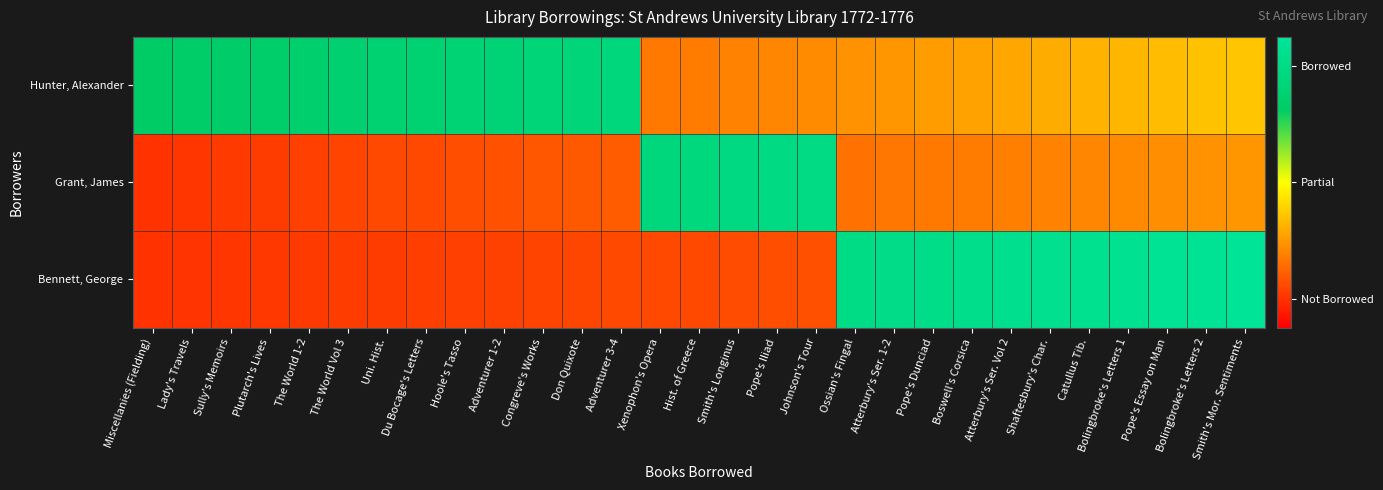

Reading left to right, extract all data points from this chart.

Hunter, Alexander: Miscellanies (Fielding)=0.8	Lady's Travels=0.8	Sully's Memoirs=0.8	Plutarch's Lives=0.8	The World 1-2=0.8	The World Vol 3=0.8	Uni. Hist.=0.8	Du Bocage's Letters=0.8	Hoole's Tasso=0.8	Adventurer 1-2=0.8	Congreve's Works=0.8	Don Quixote=0.8	Adventurer 3-4=0.9	Xenophon's Opera=0.2	Hist. of Greece=0.2	Smith's Longinus=0.3	Pope's Iliad=0.3	Johnson's Tour=0.3	Ossian's Fingal=0.3	Atterbury's Ser. 1-2=0.3	Pope's Dunciad=0.3	Boswell's Corsica=0.3	Atterbury's Ser. Vol 2=0.3	Shaftesbury's Char.=0.3	Catullus Tib.=0.3	Bolingbroke's Letters 1=0.4	Pope's Essay on Man=0.4	Bolingbroke's Letters 2=0.4	Smith's Mor. Sentiments=0.4
Grant, James: Miscellanies (Fielding)=0.1	Lady's Travels=0.1	Sully's Memoirs=0.1	Plutarch's Lives=0.1	The World 1-2=0.1	The World Vol 3=0.1	Uni. Hist.=0.1	Du Bocage's Letters=0.1	Hoole's Tasso=0.2	Adventurer 1-2=0.2	Congreve's Works=0.2	Don Quixote=0.2	Adventurer 3-4=0.2	Xenophon's Opera=0.9	Hist. of Greece=0.9	Smith's Longinus=0.9	Pope's Iliad=0.9	Johnson's Tour=0.9	Ossian's Fingal=0.2	Atterbury's Ser. 1-2=0.2	Pope's Dunciad=0.2	Boswell's Corsica=0.2	Atterbury's Ser. Vol 2=0.3	Shaftesbury's Char.=0.3	Catullus Tib.=0.3	Bolingbroke's Letters 1=0.3	Pope's Essay on Man=0.3	Bolingbroke's Letters 2=0.3	Smith's Mor. Sentiments=0.3
Bennett, George: Miscellanies (Fielding)=0.1	Lady's Travels=0.1	Sully's Memoirs=0.1	Plutarch's Lives=0.1	The World 1-2=0.1	The World Vol 3=0.1	Uni. Hist.=0.1	Du Bocage's Letters=0.1	Hoole's Tasso=0.1	Adventurer 1-2=0.1	Congreve's Works=0.1	Don Quixote=0.1	Adventurer 3-4=0.1	Xenophon's Opera=0.1	Hist. of Greece=0.1	Smith's Longinus=0.2	Pope's Iliad=0.2	Johnson's Tour=0.2	Ossian's Fingal=0.9	Atterbury's Ser. 1-2=0.9	Pope's Dunciad=0.9	Boswell's Corsica=0.9	Atterbury's Ser. Vol 2=0.9	Shaftesbury's Char.=0.9	Catullus Tib.=1.0	Bolingbroke's Letters 1=1.0	Pope's Essay on Man=1.0	Bolingbroke's Letters 2=1.0	Smith's Mor. Sentiments=1.0